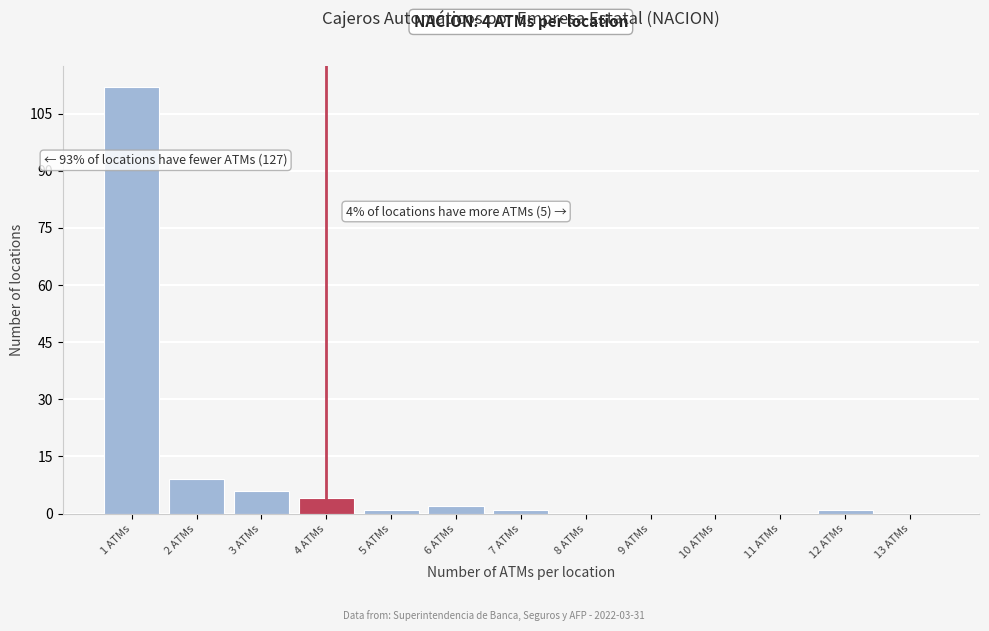

Which range on the x-axis has the tallest bar?

0.5 to 1.5